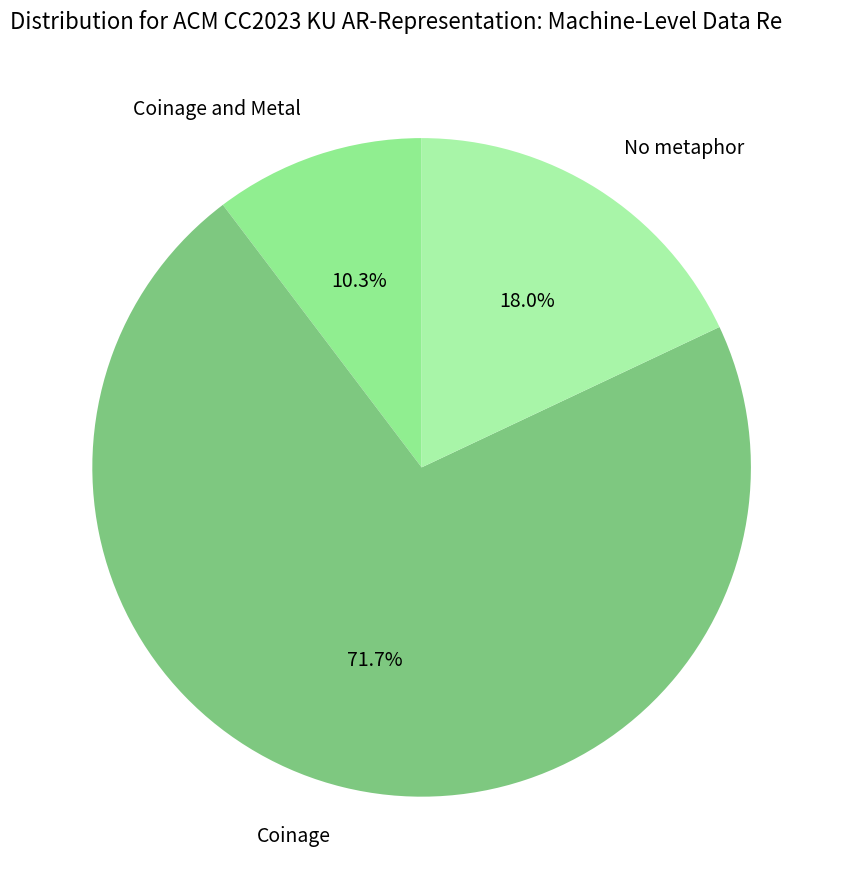

How many slices are in this pie chart?

3